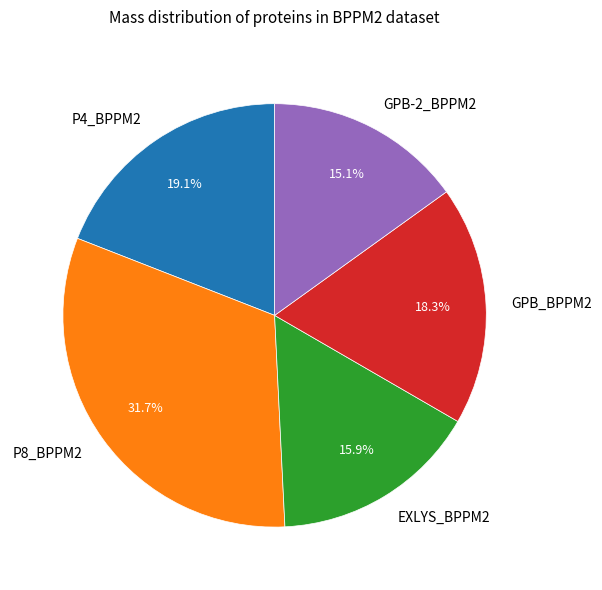

To the nearest percent, what is the difference between the largest and smallest slice percentages?

17%